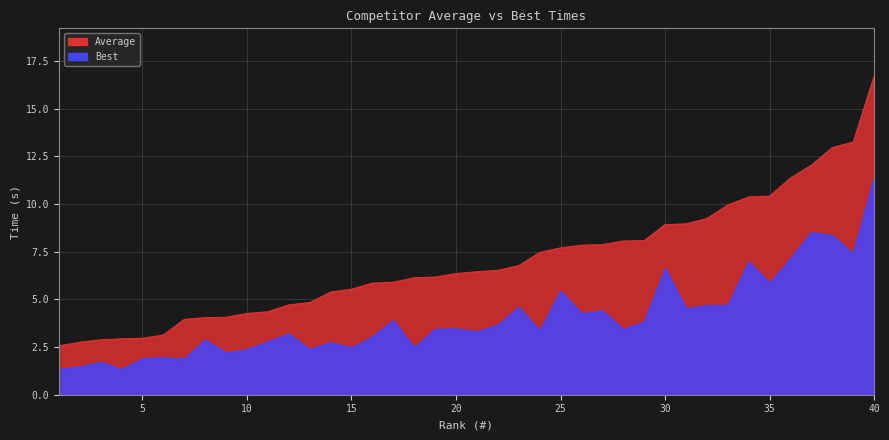

What is the value of the Average point at the 11th from the left?

4.3